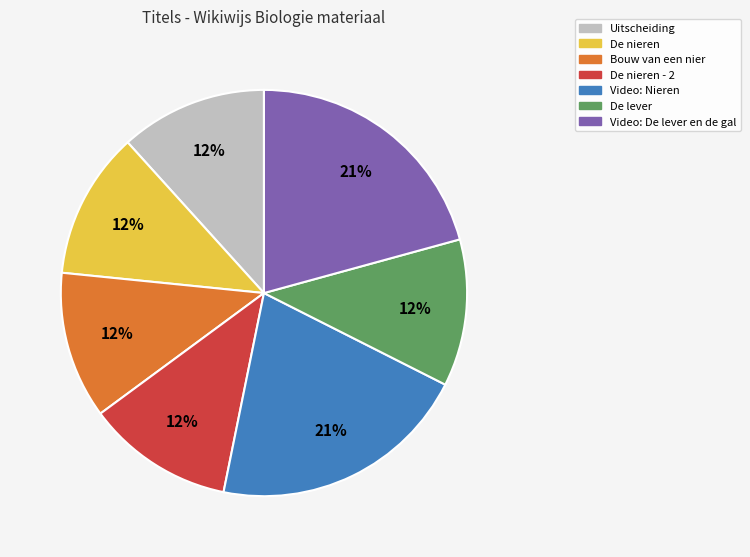

To the nearest percent, what is the difference between the largest and smallest slice percentages?

9%